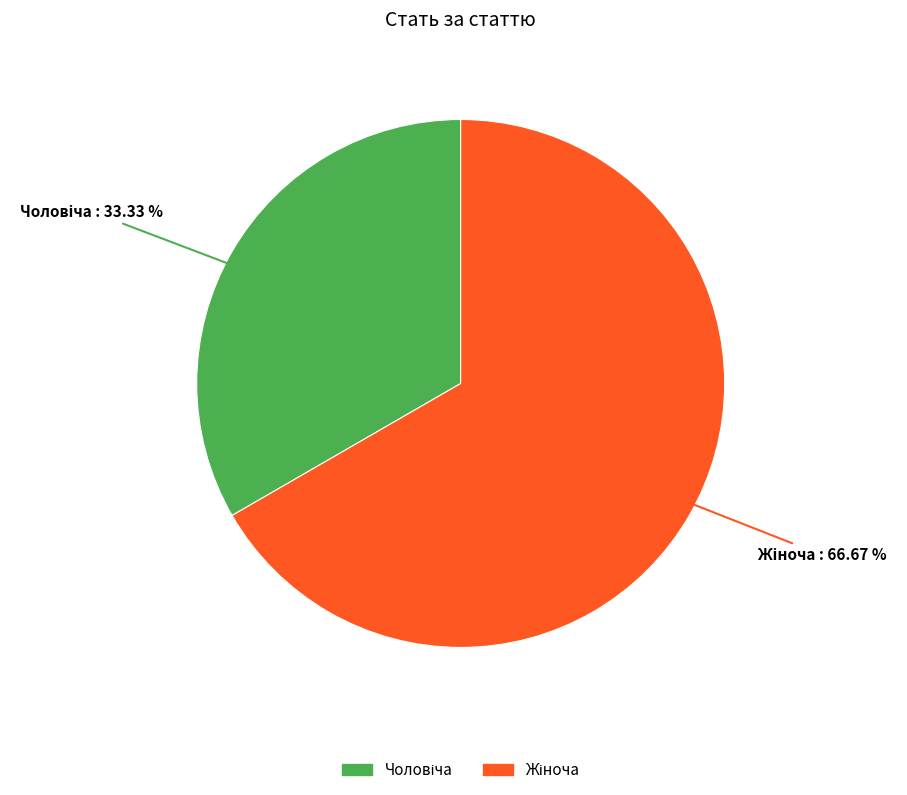

Does any single category account for the majority?

Yes